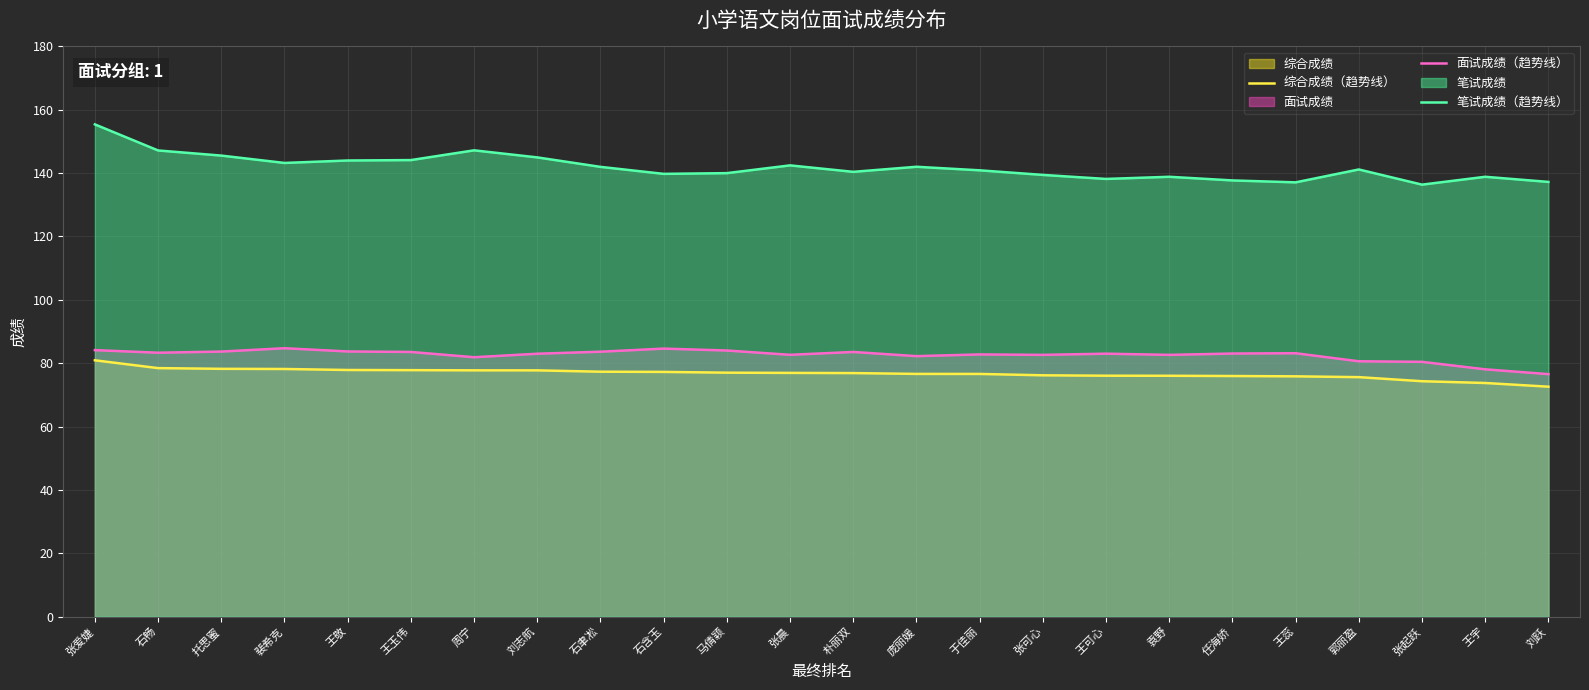

Which series changed the most between 周宁 and 张可心?

笔试成绩（趋势线）